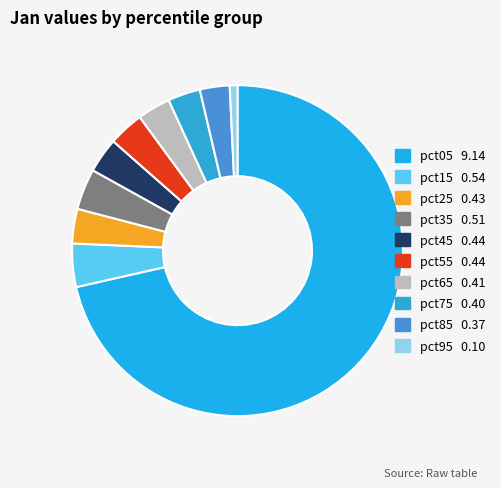

How many segments does this pie chart have?

10